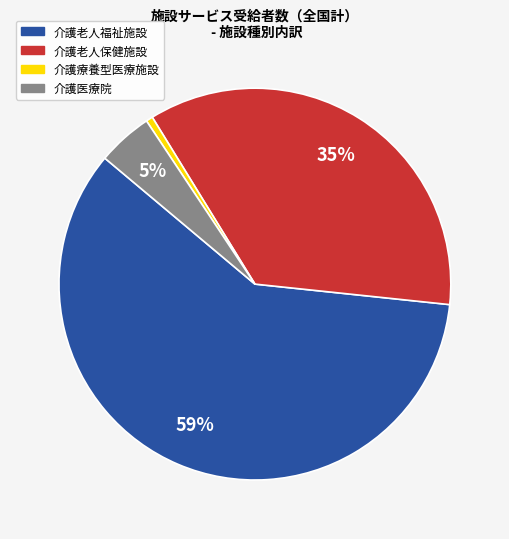

Which slice represents more than half of the pie?

介護老人福祉施設